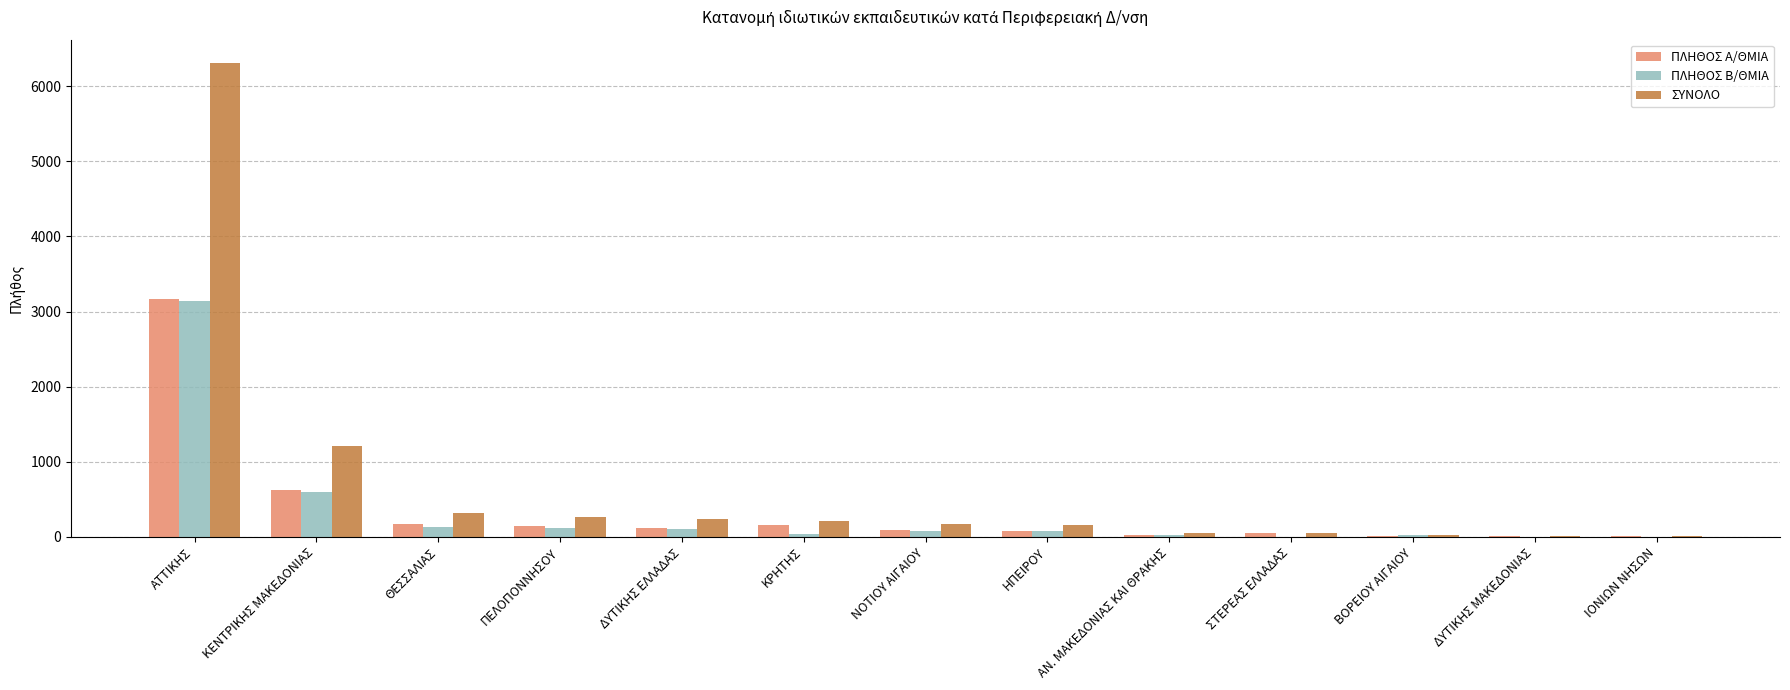

What is the total value across all series at ΗΠΕΙΡΟΥ?

316